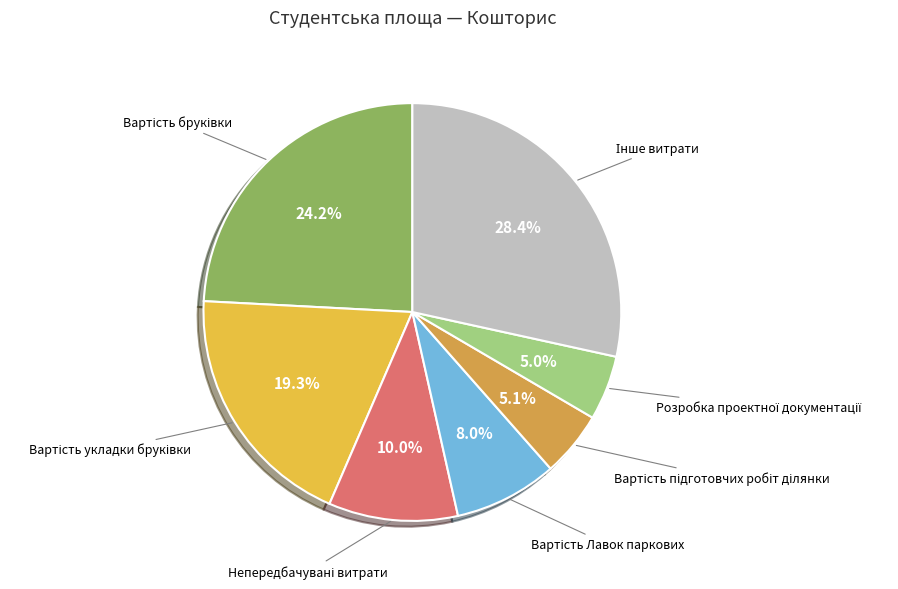

Count the number of slices in the pie.

7